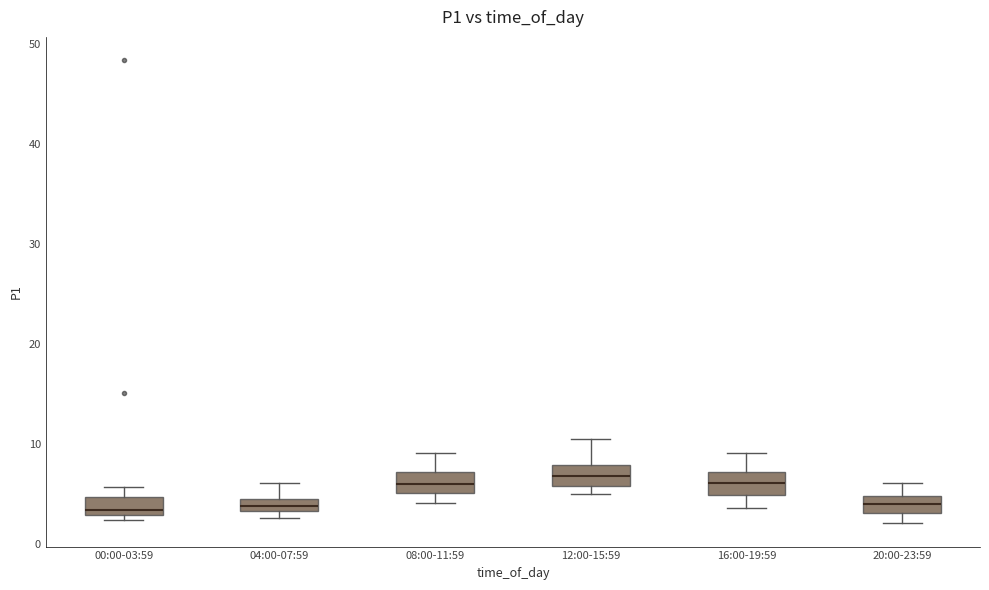

Where does the median line of the box for 20:00-23:59 sit on the y-axis? The values are not printed on the chart, so give them approximately, as read against the axis.

4